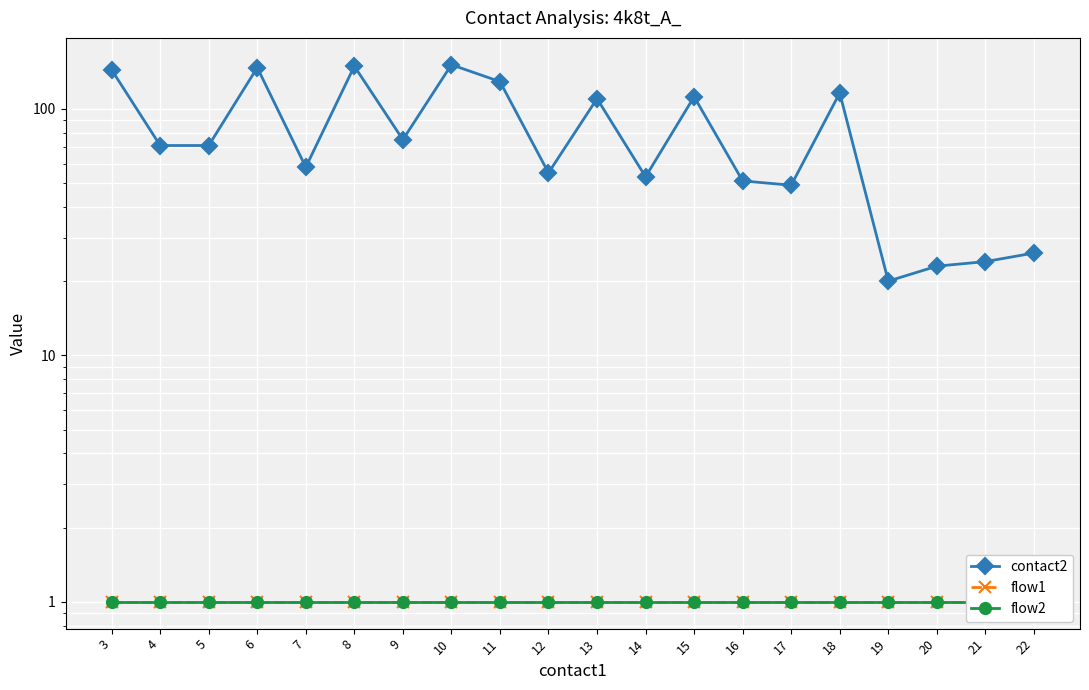

What is the sum of the contact2 values at 12 and 18?

171